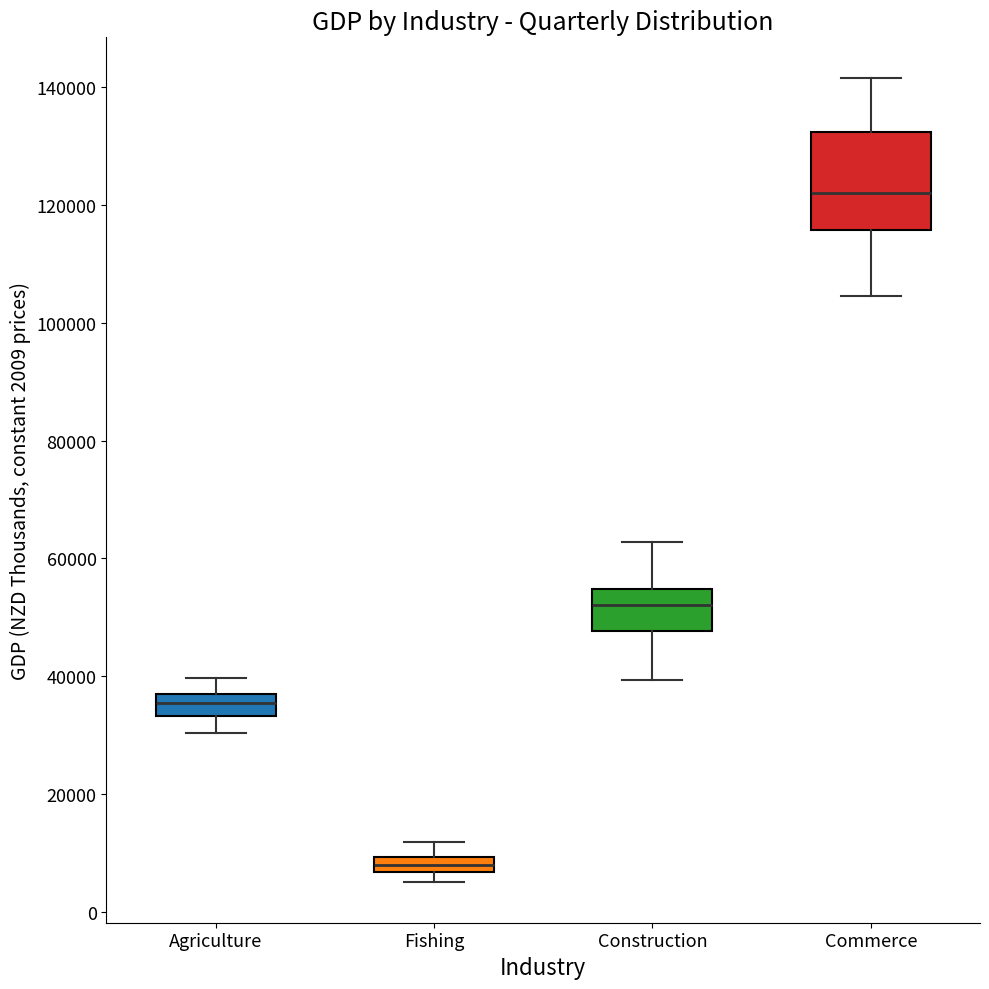

Where does the upper whisker of the box for Construction end on the y-axis? The values are not printed on the chart, so give them approximately, as read against the axis.

62000